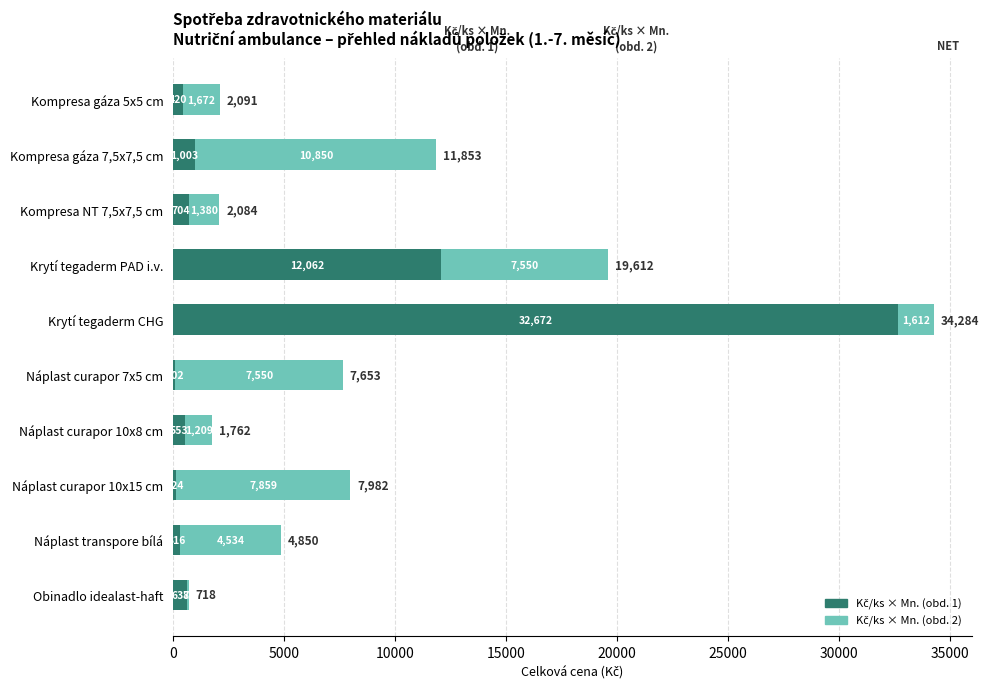

At which category is the sum across all series the highest?

Krytí tegaderm CHG